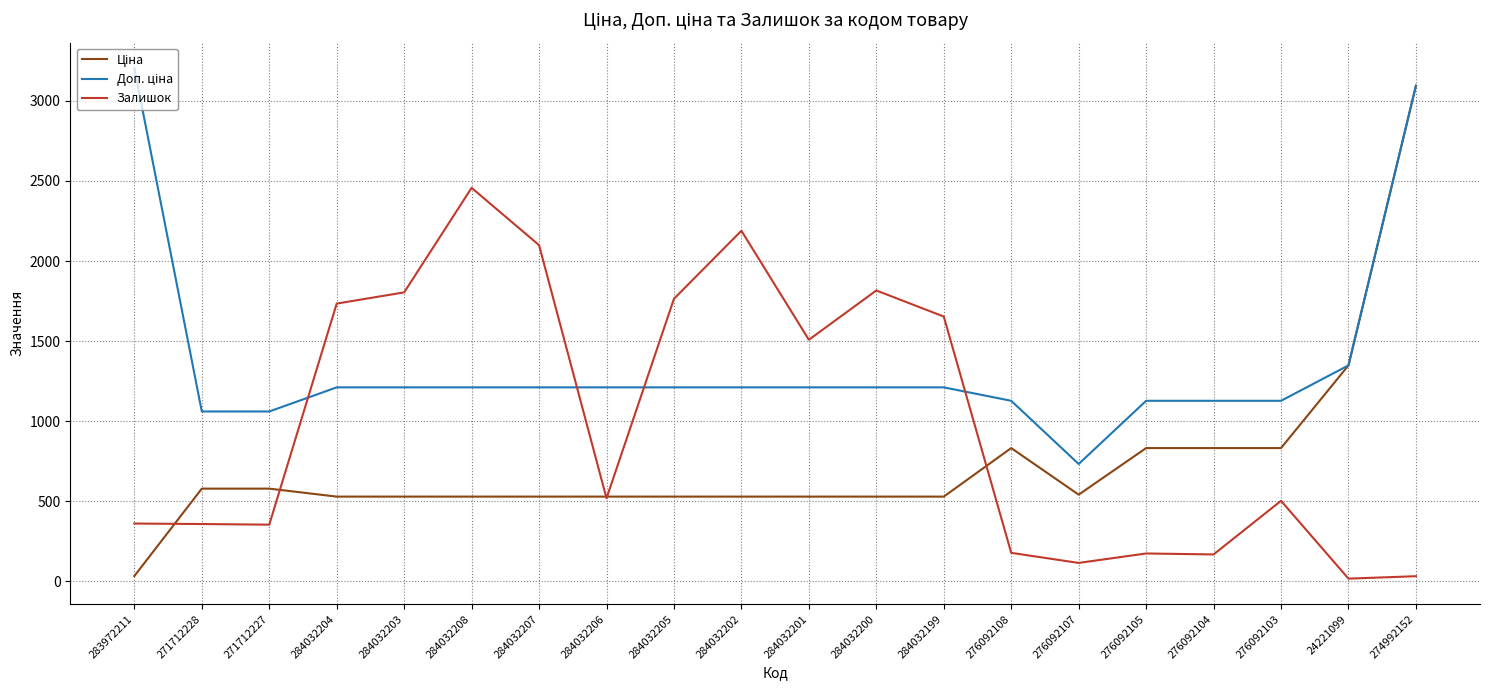

Where is Залишок nearest to the value 1236?

284032201